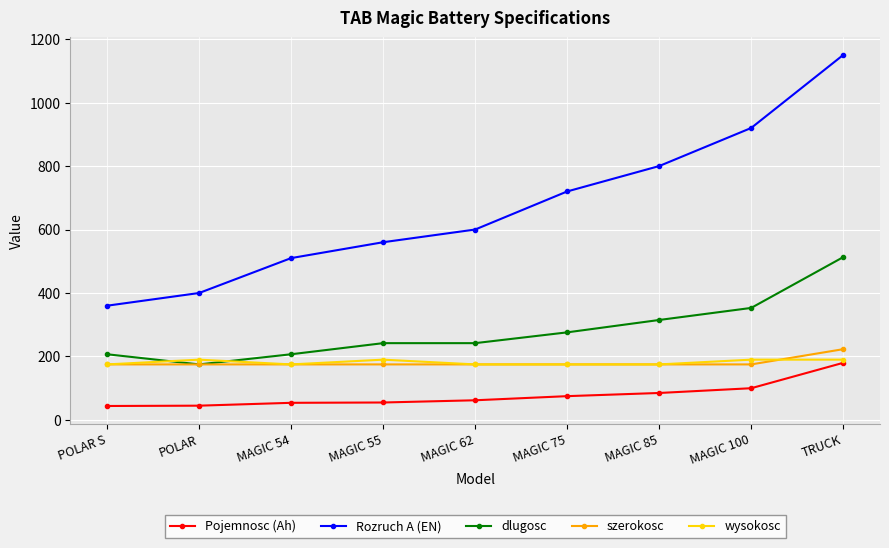

What is the average value of the Pojemnosc (Ah) series?

78